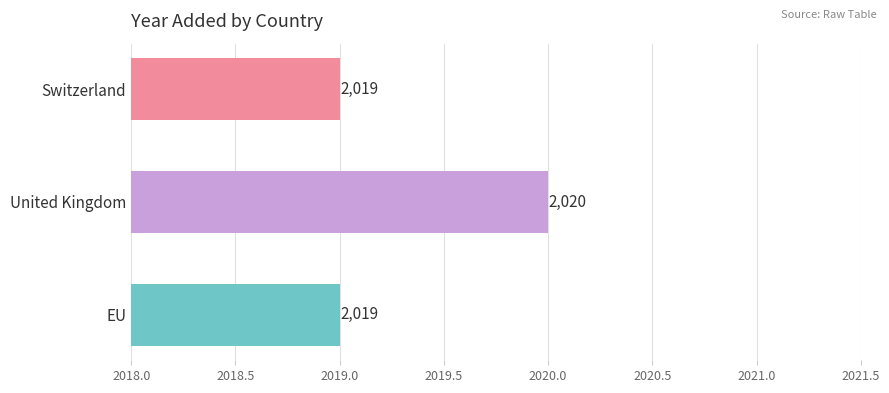

What is the sum of all values?

6058